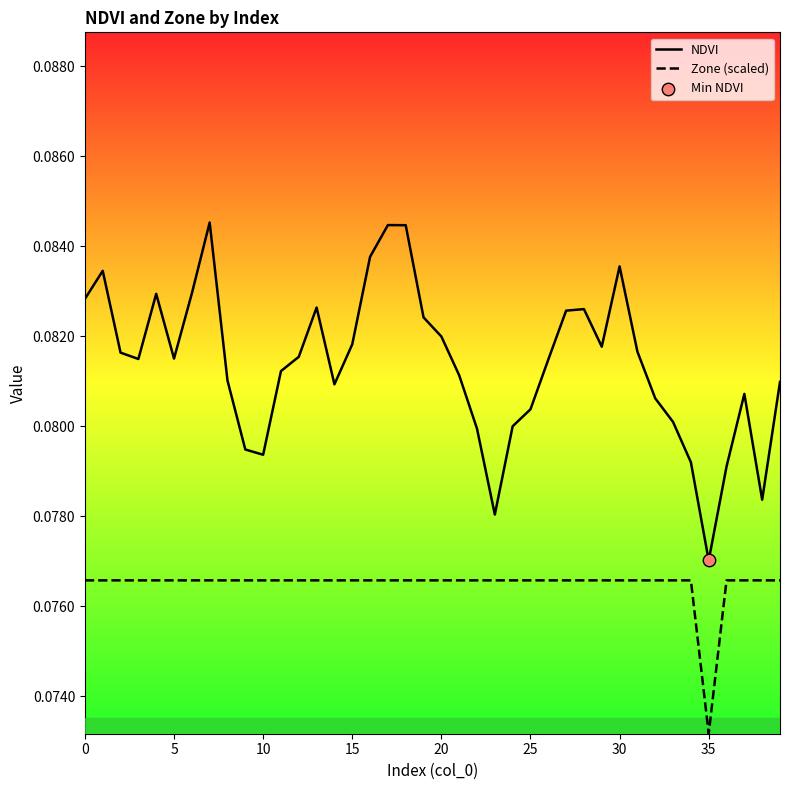

Which series has the largest total across all categories?

NDVI